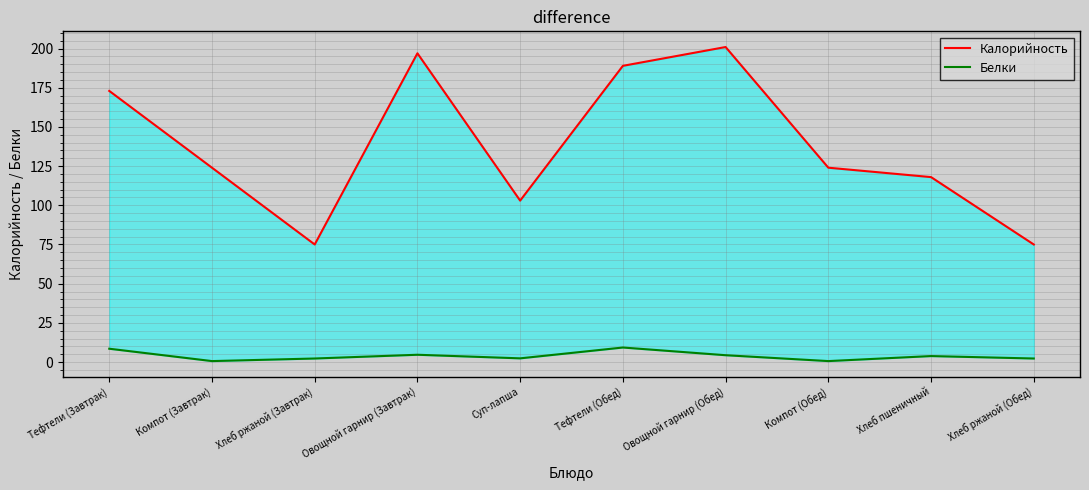

The value of Белки at Хлеб ржаной (Обед) is 2.9. True or false?

False